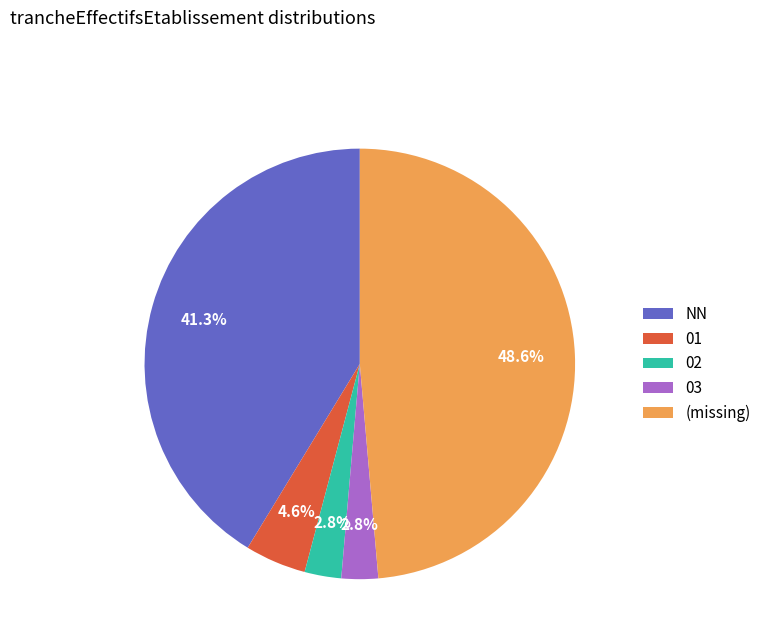

Does 02 represent more than half of the total?

No